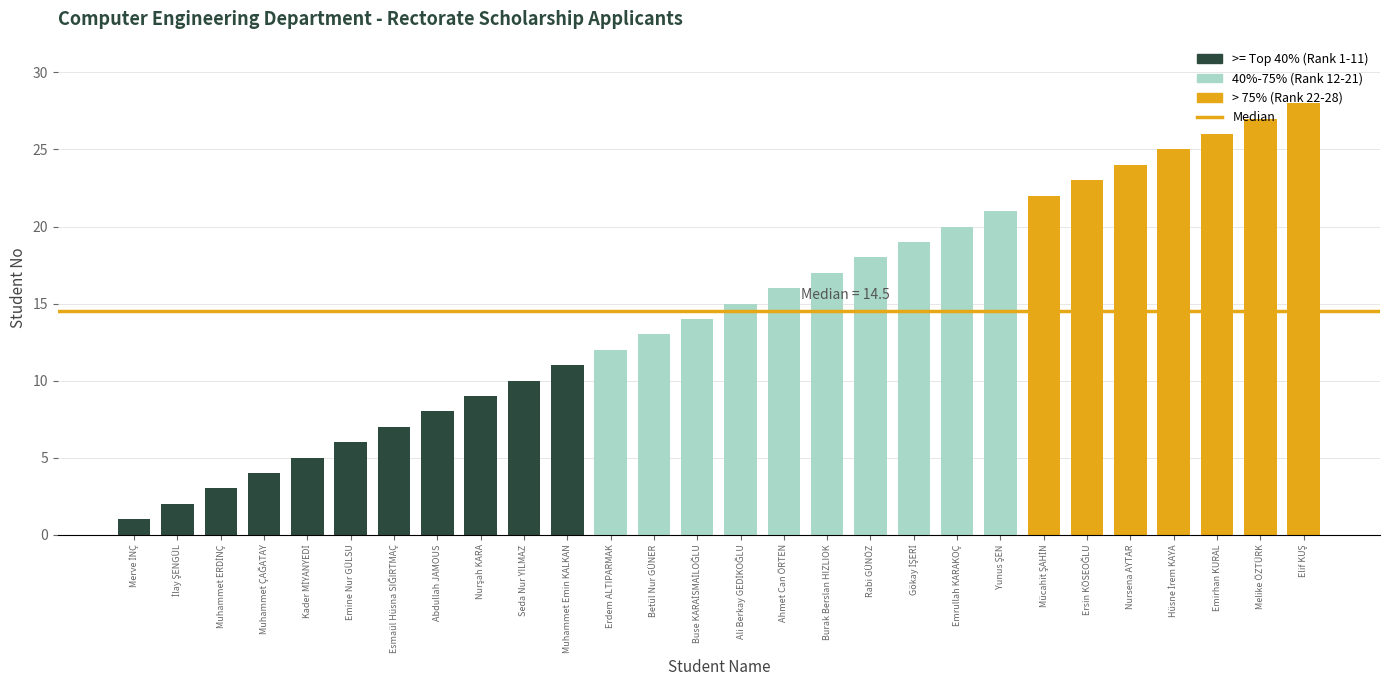

What is the label of the 12th bar from the right?

Burak Berslan HIZLIOK